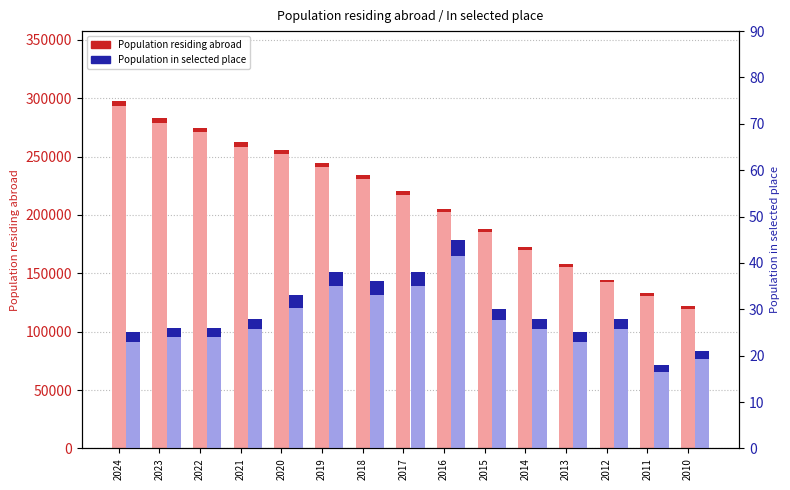

Reading right to left, list all the values displayed in this chart.

Population residing abroad: 2010=121591	2011=132870	2012=144537	2013=158150	2014=172270	2015=188325	2016=205134	2017=220660	2018=234423	2019=244596	2020=255611	2021=262363	2022=274843	2023=282886	2024=297844
Population in selected place: 2010=21	2011=18	2012=28	2013=25	2014=28	2015=30	2016=45	2017=38	2018=36	2019=38	2020=33	2021=28	2022=26	2023=26	2024=25